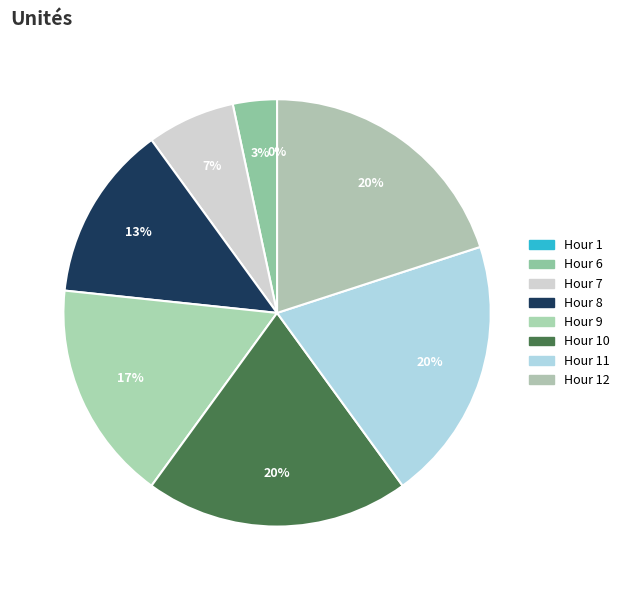

Is there a majority slice in this chart?

No